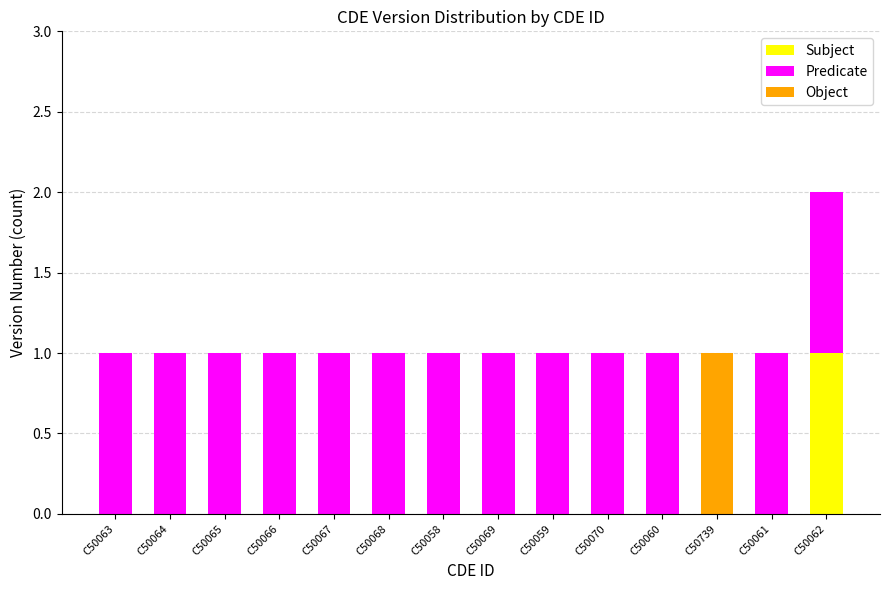

Are the bars grouped side by side (vs. stacked)?

No